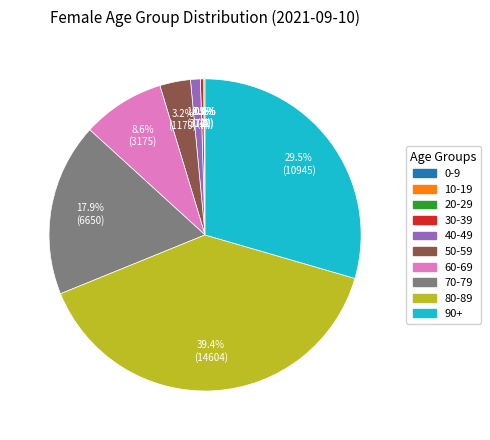

What is the largest slice in the pie chart?

80-89